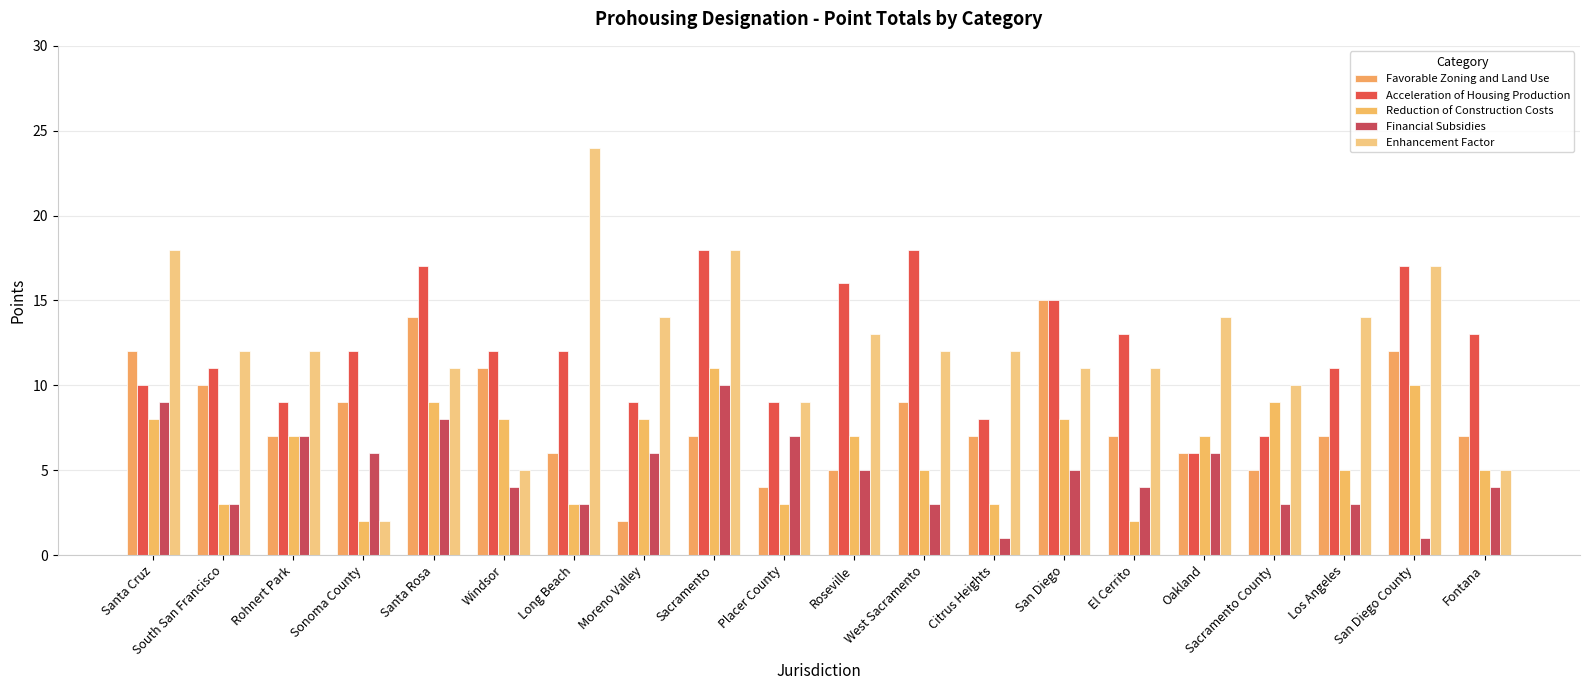

What position from the right is Placer County?

11